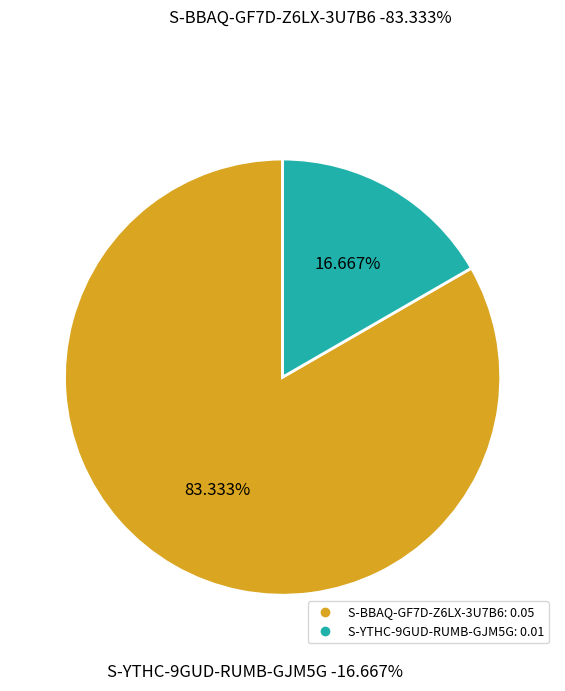

Count the number of slices in the pie.

2